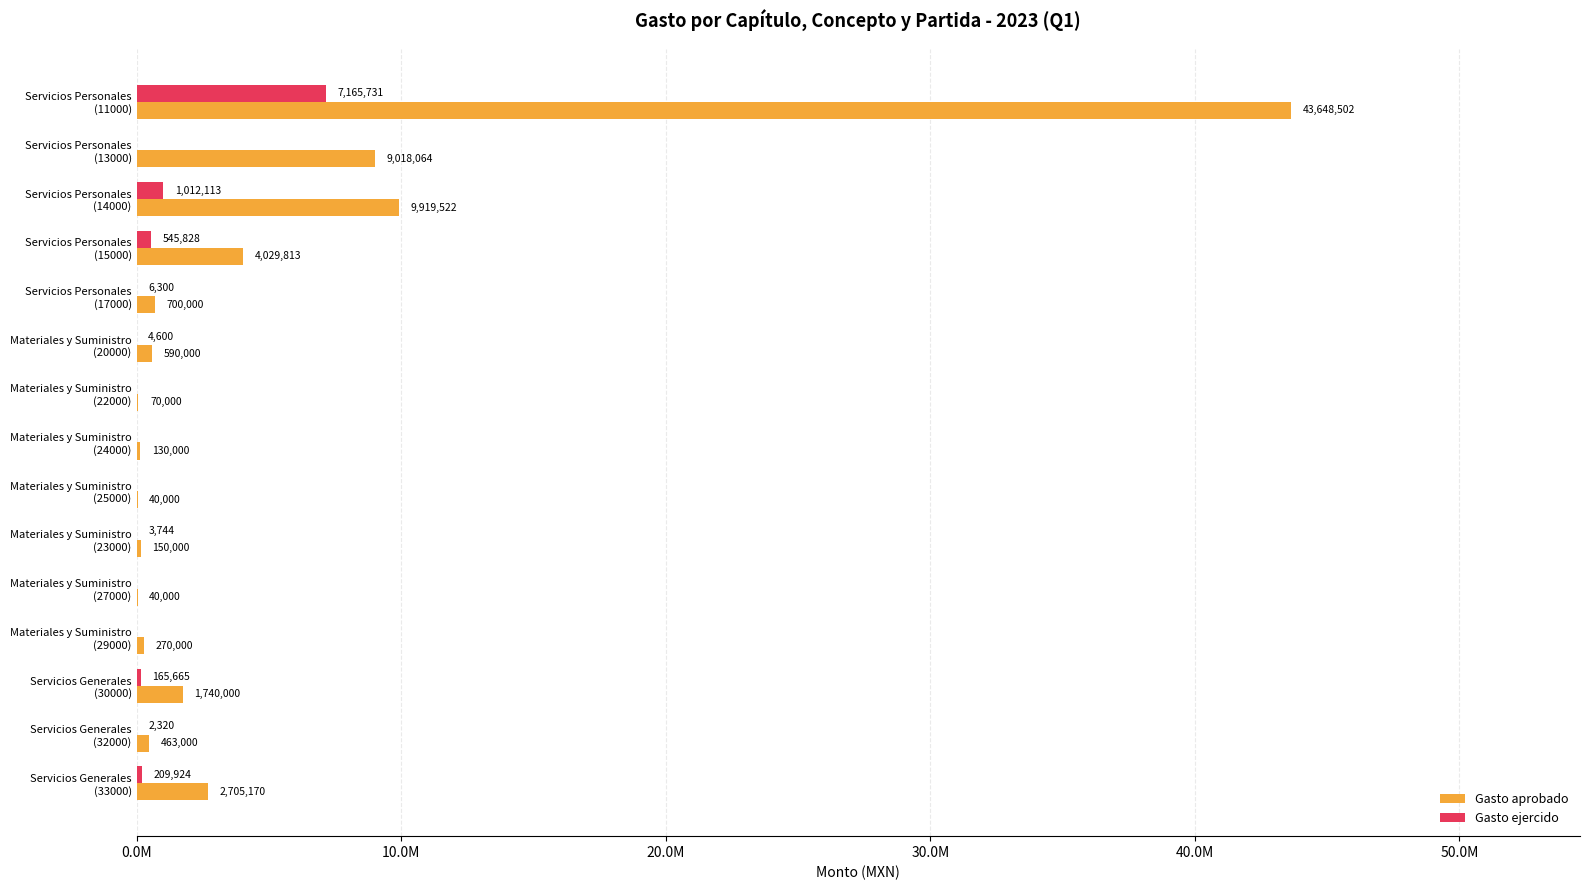

What are all the series names shown in the legend?

Gasto aprobado, Gasto ejercido